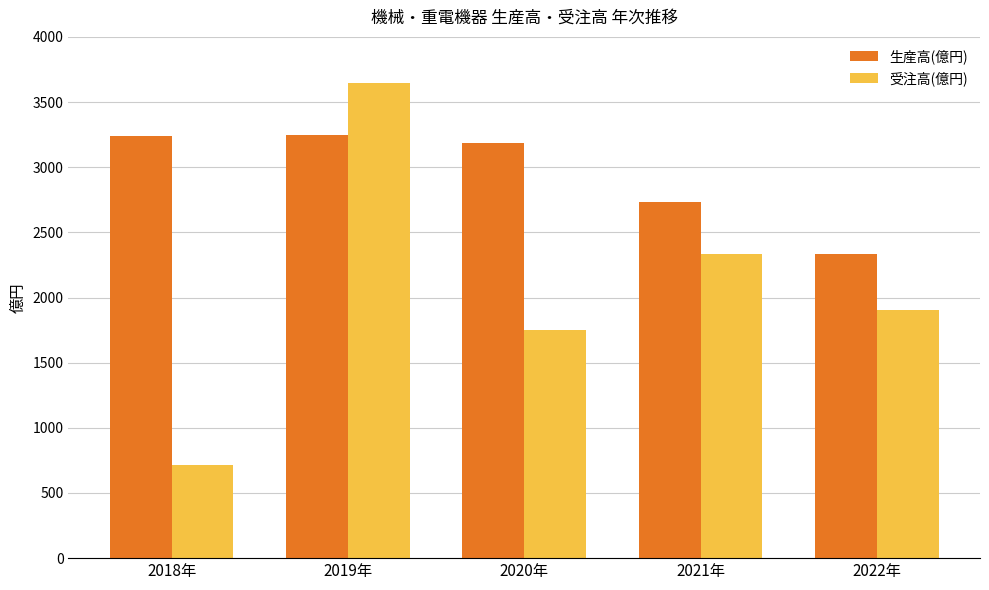

What is the maximum value shown in the chart?

3649.5